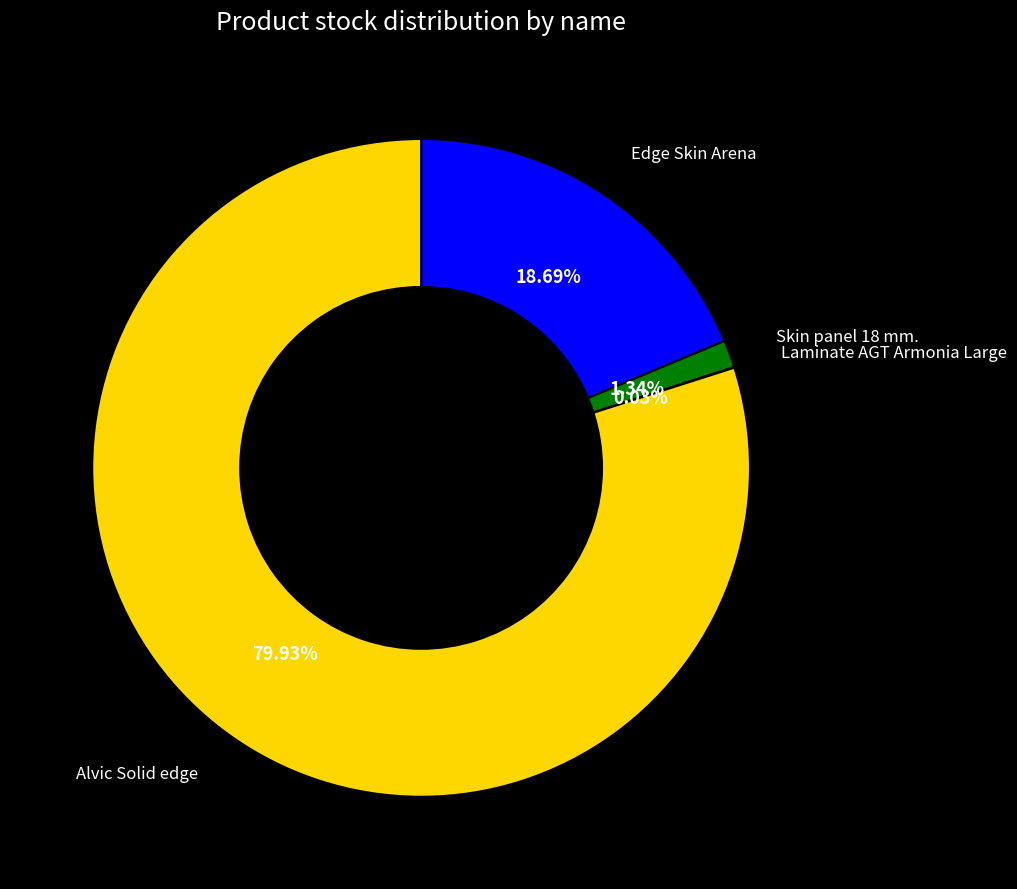

Which category has the biggest portion of the pie?

Alvic Solid edge